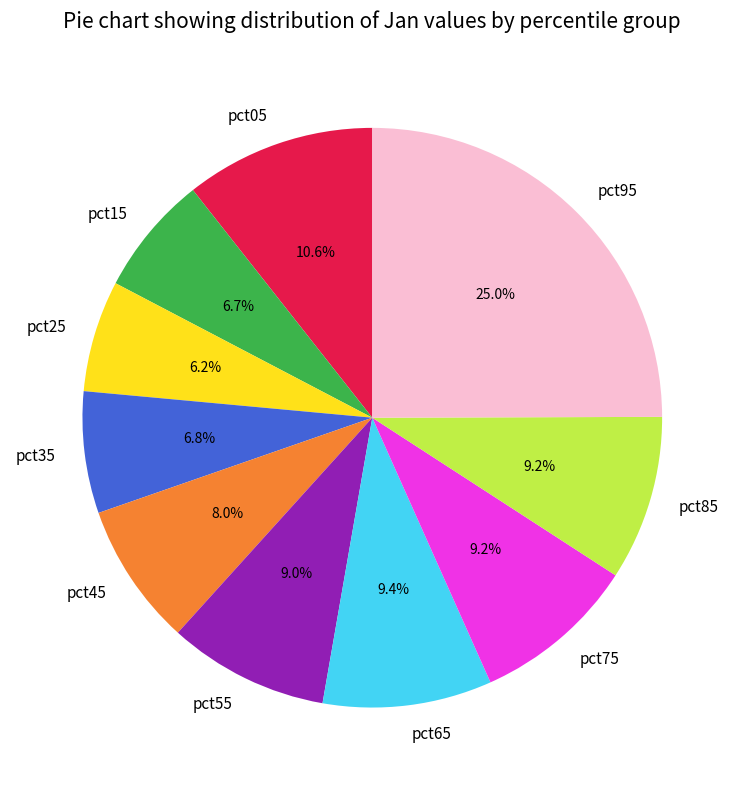

Which has a higher value, pct05 or pct75?

pct05